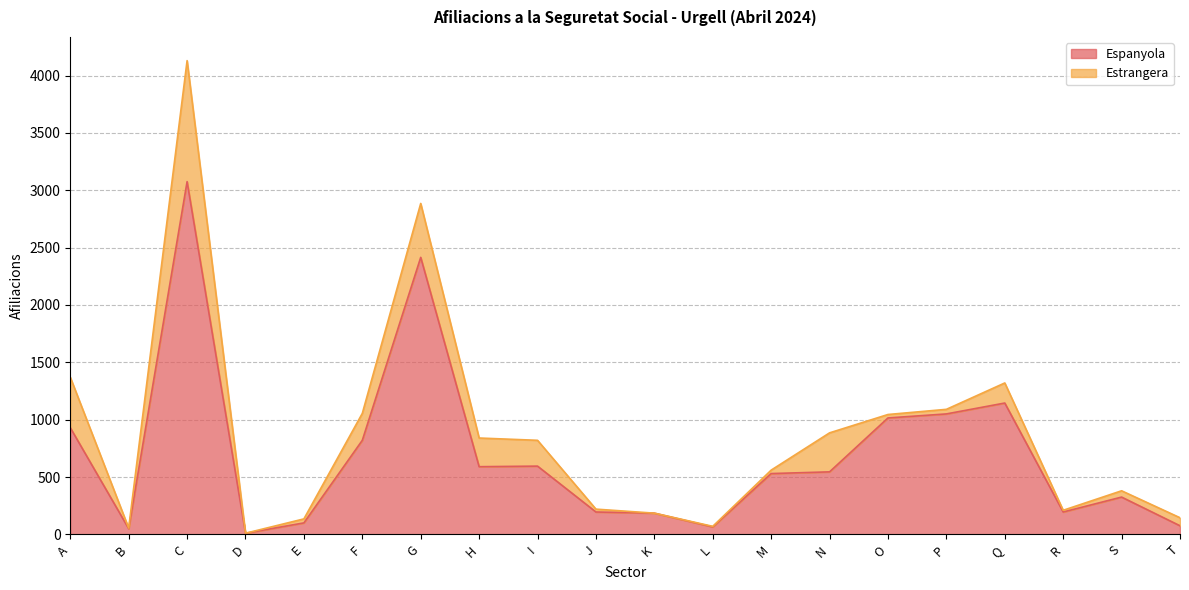

Which category has the lowest value across all series?

D